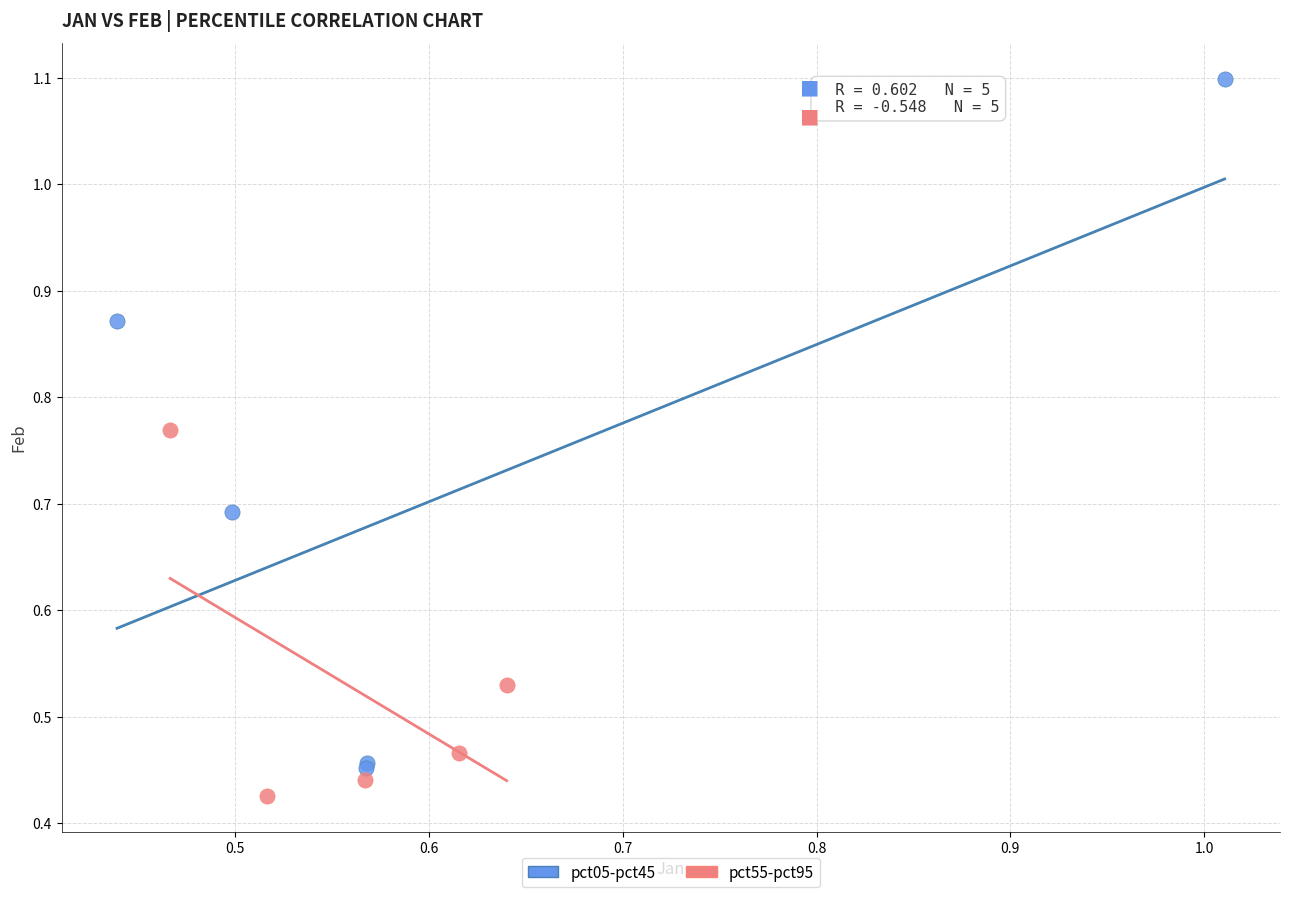

What are all the series names shown in the legend?

pct05-pct45, pct55-pct95